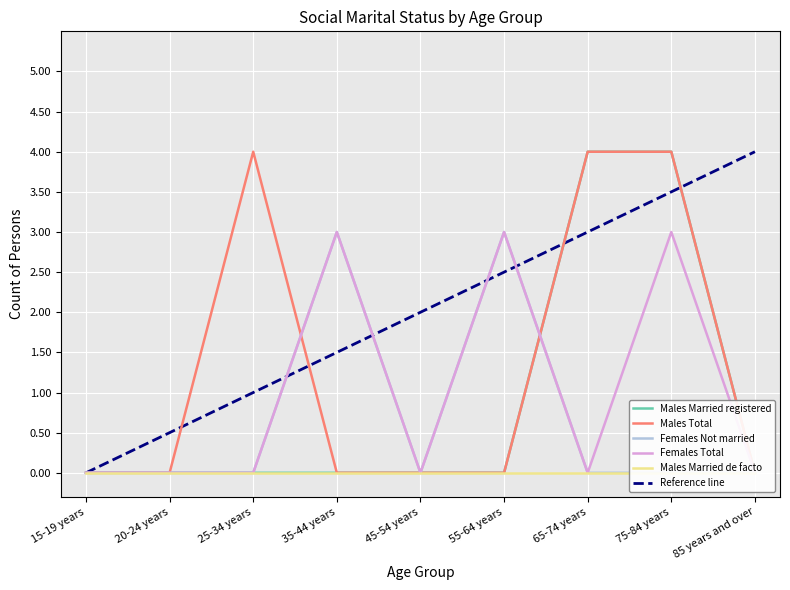

Reading left to right, transcribe all the data shown in this chart.

Males Married registered: 15-19 years=0.0	20-24 years=0.0	25-34 years=0.0	35-44 years=0.0	45-54 years=0.0	55-64 years=0.0	65-74 years=4.0	75-84 years=4.0	85 years and over=0.0
Males Total: 15-19 years=0.0	20-24 years=0.0	25-34 years=4.0	35-44 years=0.0	45-54 years=0.0	55-64 years=0.0	65-74 years=4.0	75-84 years=4.0	85 years and over=0.0
Females Not married: 15-19 years=0.0	20-24 years=0.0	25-34 years=0.0	35-44 years=3.0	45-54 years=0.0	55-64 years=3.0	65-74 years=0.0	75-84 years=0.0	85 years and over=0.0
Females Total: 15-19 years=0.0	20-24 years=0.0	25-34 years=0.0	35-44 years=3.0	45-54 years=0.0	55-64 years=3.0	65-74 years=0.0	75-84 years=3.0	85 years and over=0.0
Males Married de facto: 15-19 years=0.0	20-24 years=0.0	25-34 years=0.0	35-44 years=0.0	45-54 years=0.0	55-64 years=0.0	65-74 years=0.0	75-84 years=0.0	85 years and over=0.0
Reference line: 15-19 years=0.0	20-24 years=0.5	25-34 years=1.0	35-44 years=1.5	45-54 years=2.0	55-64 years=2.5	65-74 years=3.0	75-84 years=3.5	85 years and over=4.0